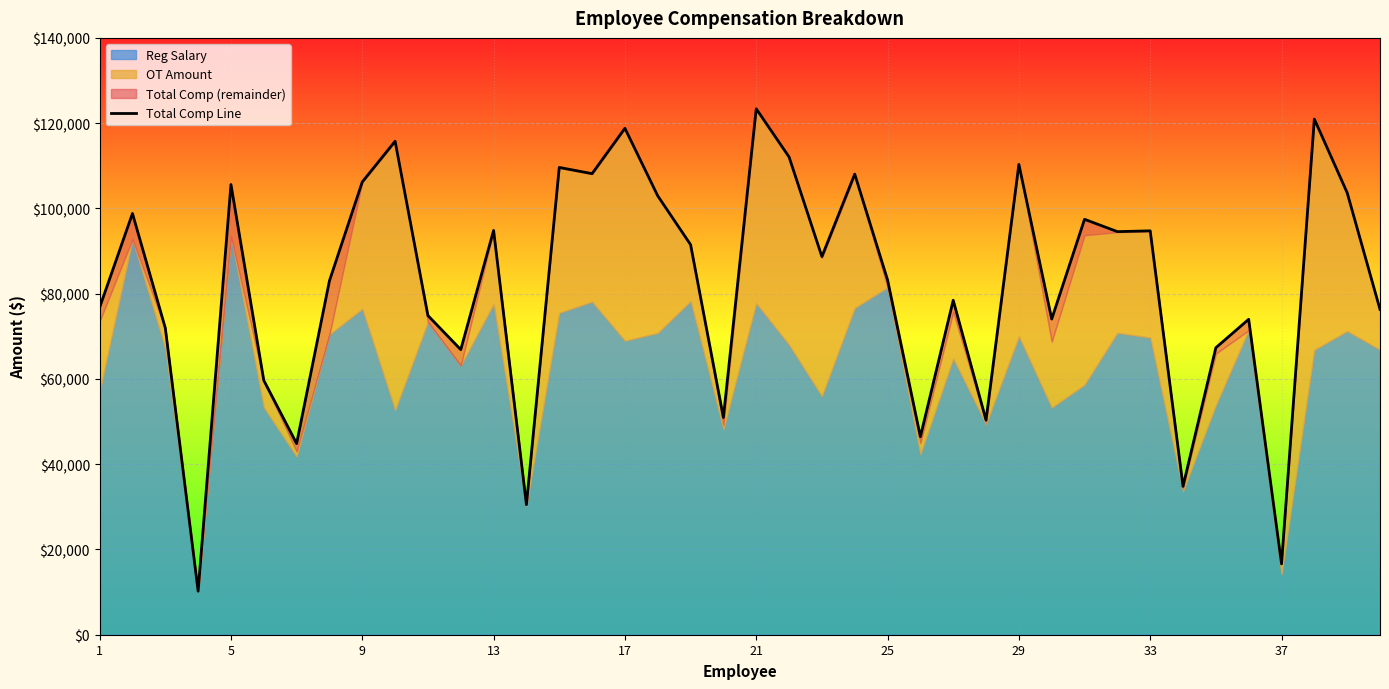

What is the difference between the maximum and minimum values?

113157.6